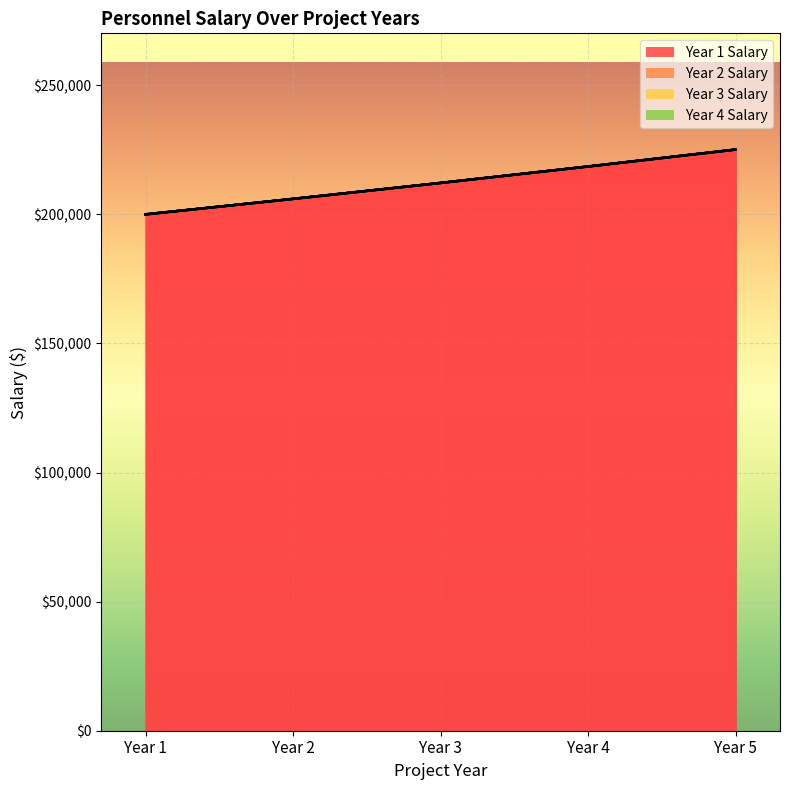

Reading left to right, extract all data points from this chart.

Year 1 Salary: 200000.0	206000.0	212180.0	218545.4	225101.8
Year 2 Salary: 0.0	0.0	0.0	0.0	0.0
Year 3 Salary: 0.0	0.0	0.0	0.0	0.0
Year 4 Salary: 0.0	0.0	0.0	0.0	0.0